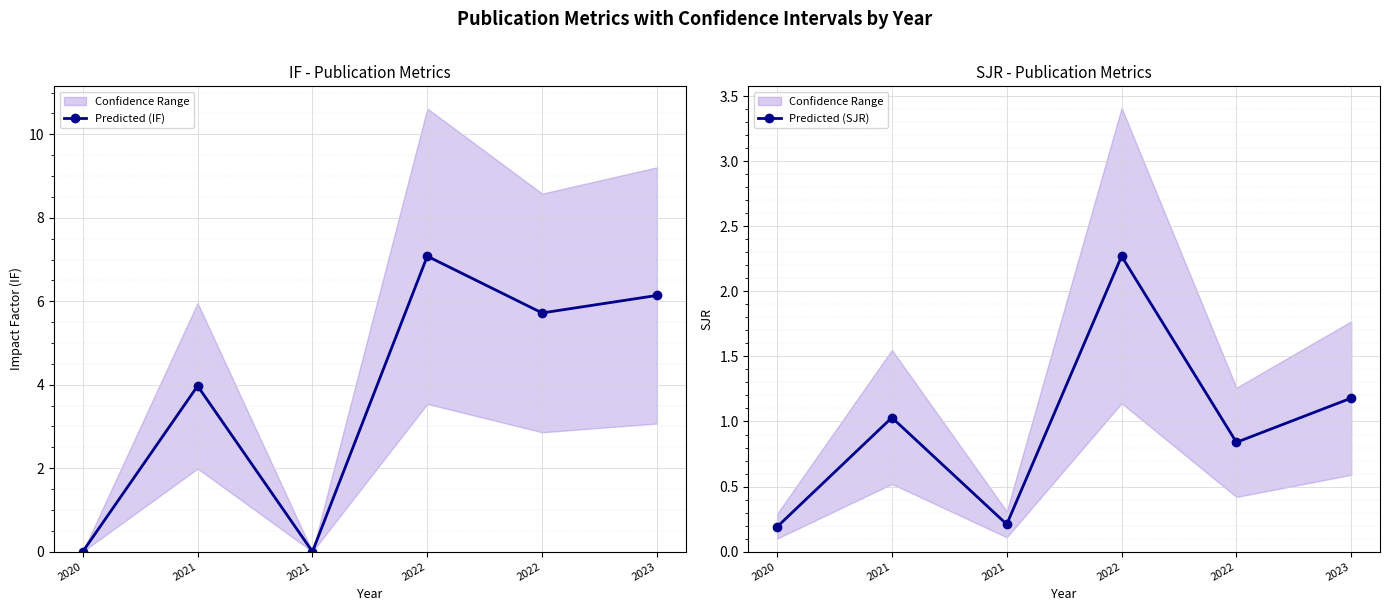

What is the sum of all Predicted (SJR) values?

5.7